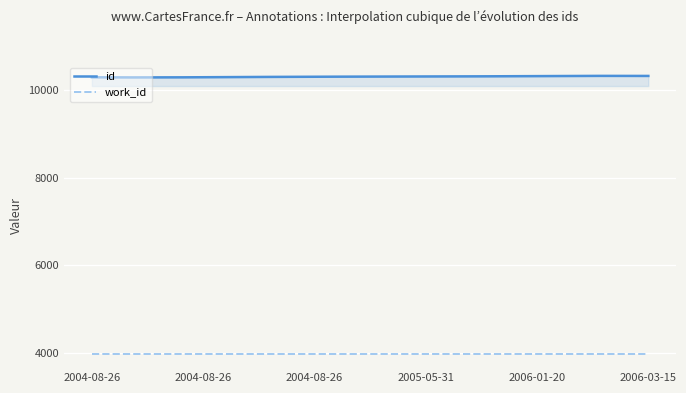

True or false: work_id and id intersect in this chart.

False